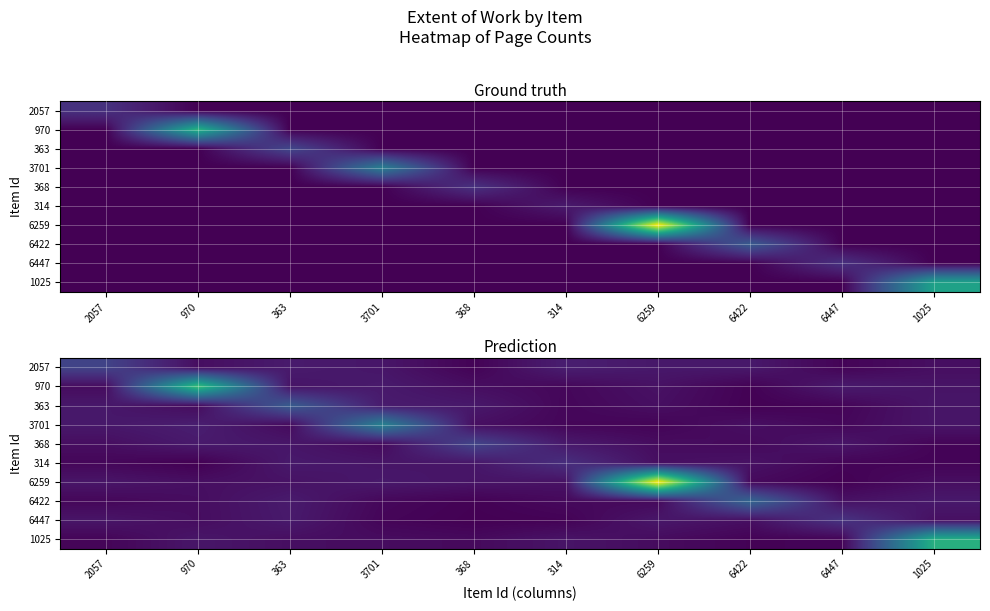

Which series has the largest range (max minus min)?

6259